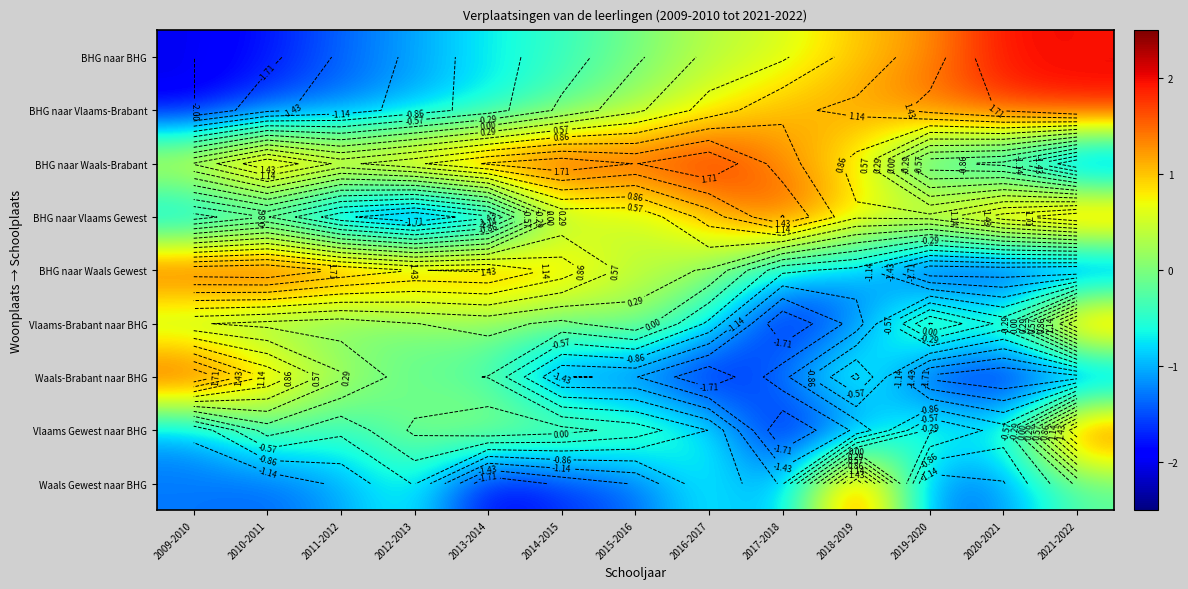

Which series has the largest total across all categories?

BHG naar Waals-Brabant